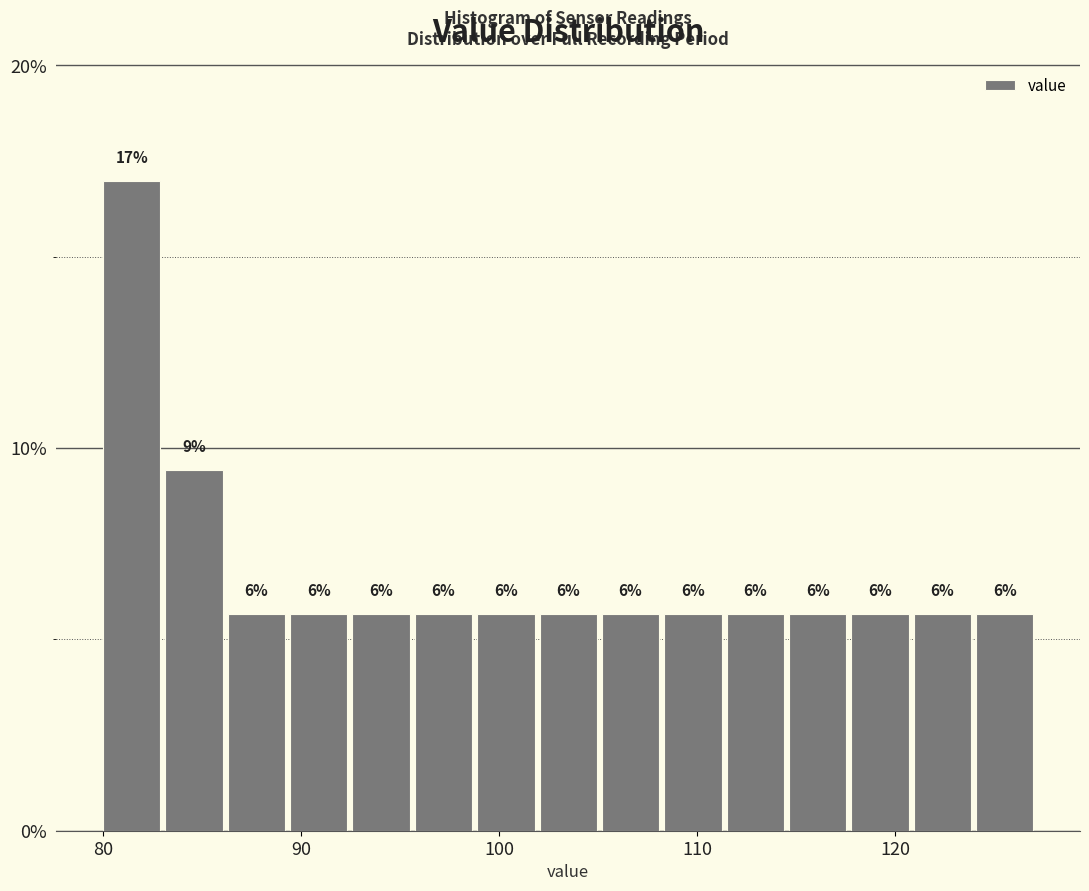

Around what value on the x-axis is the tallest bar? Give the approximate position of its centre, as read against the axis.

81